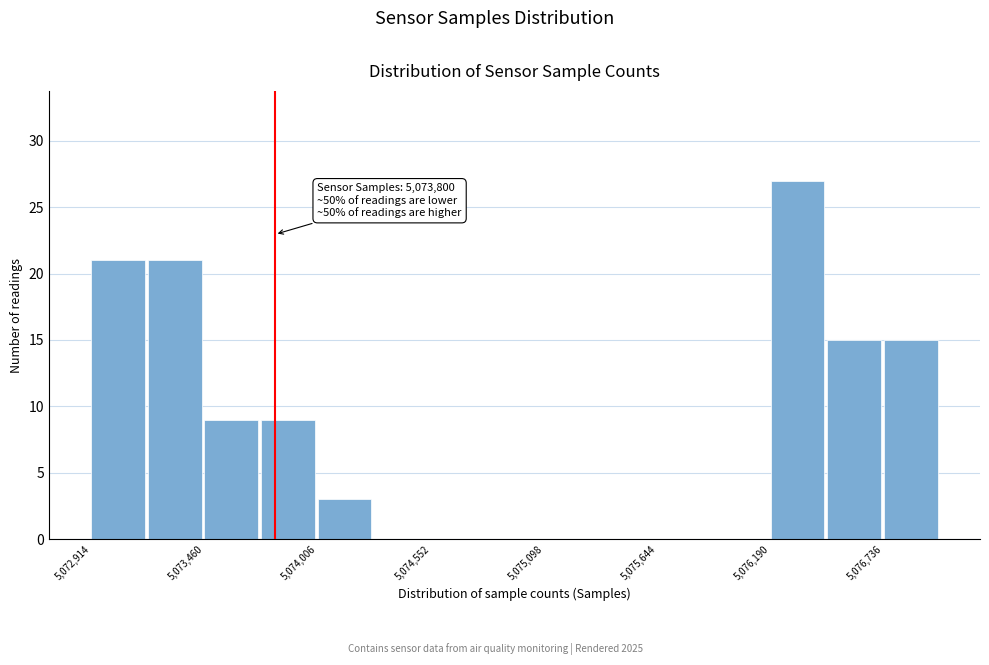

Read against the x-axis, roughly where is the centre of the tallest bar?

5076300